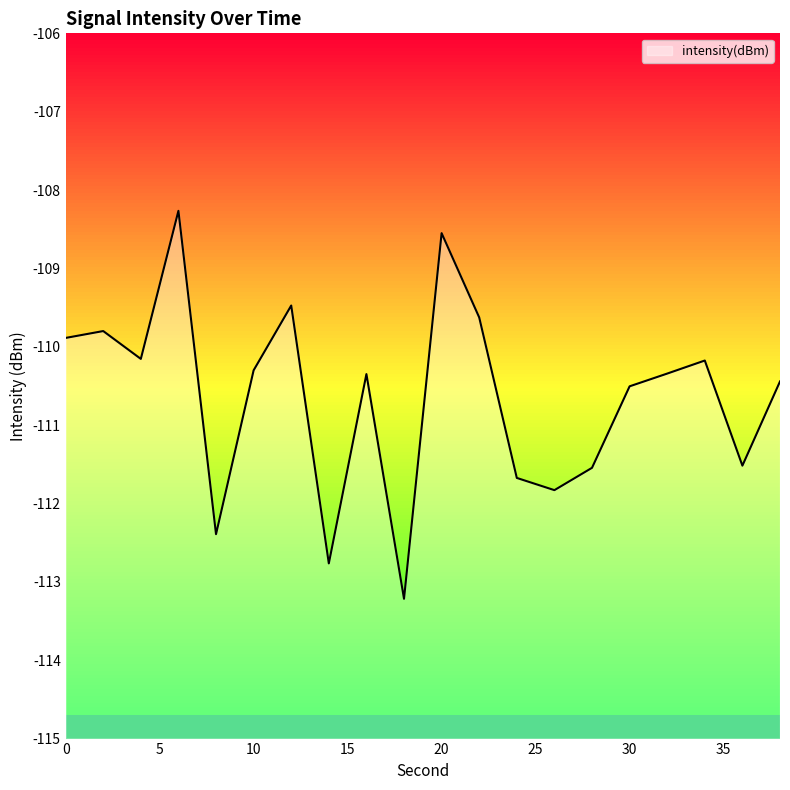

Rank the categories by value from lowest to highest.

18, 14, 8, 26, 24, 28, 36, 30, 38, 16, 32, 10, 34, 4, 0, 2, 22, 12, 20, 6